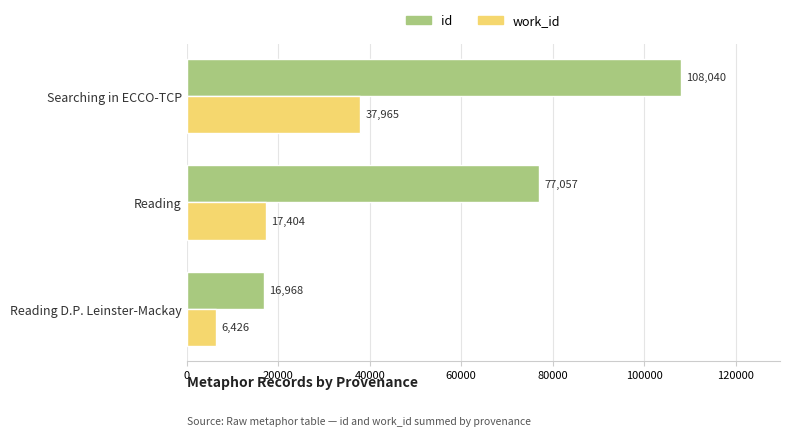

What is the sum of all work_id values?

61795